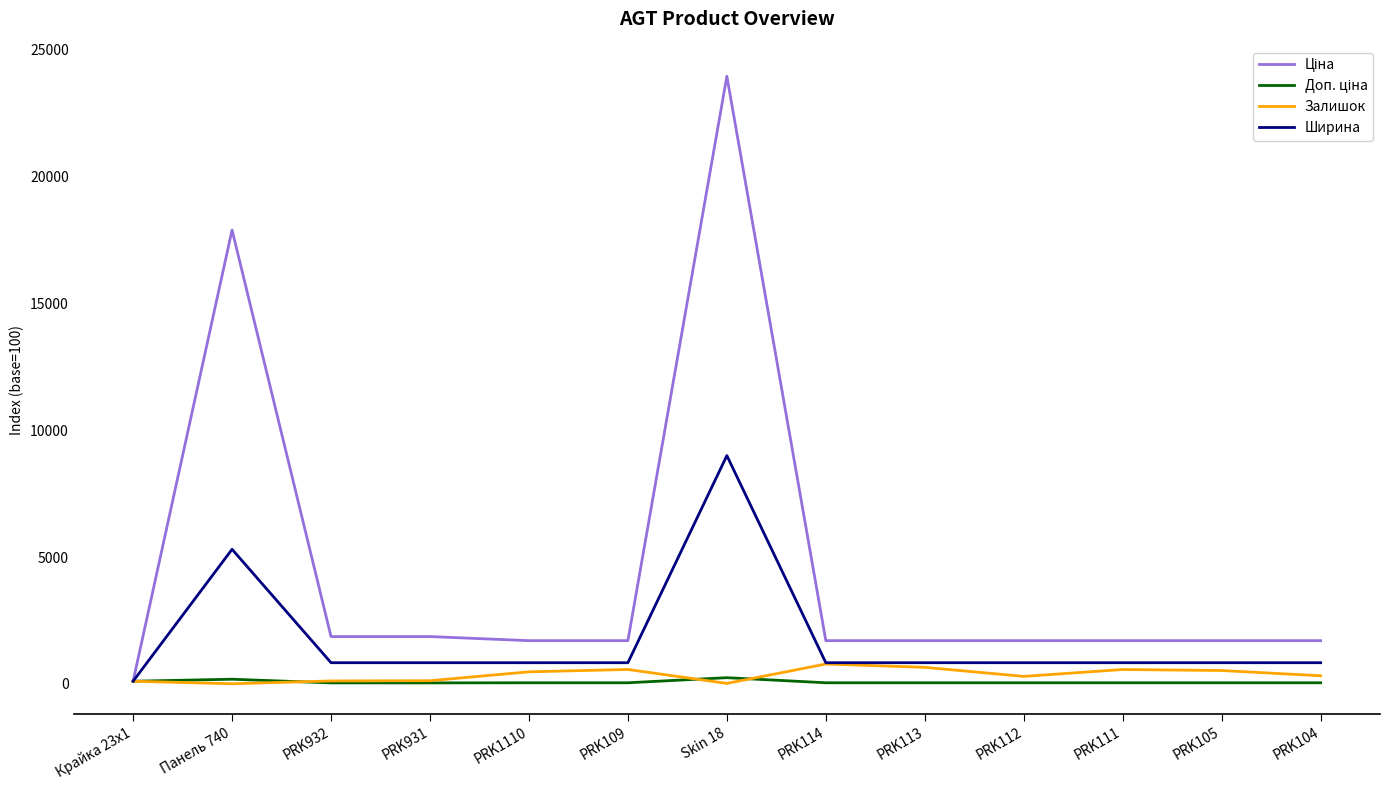

At which category is the sum across all series the highest?

Skin 18